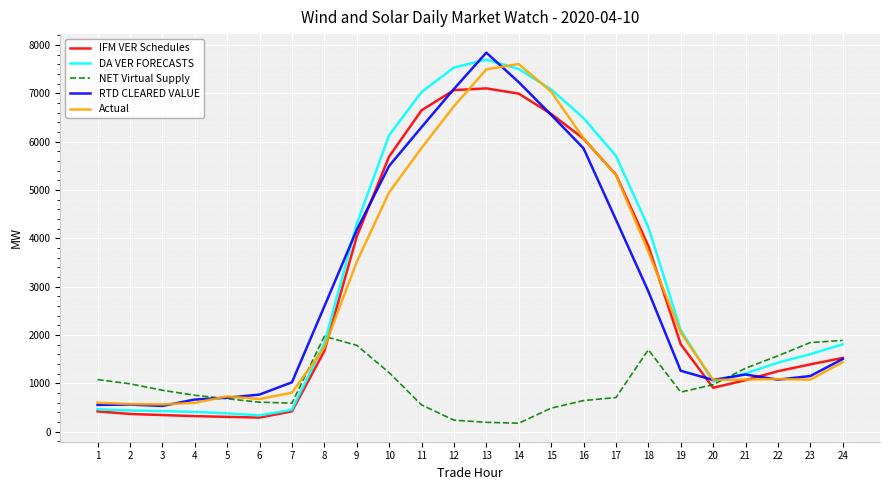

The value of Actual at 16 is 6071.0. True or false?

True